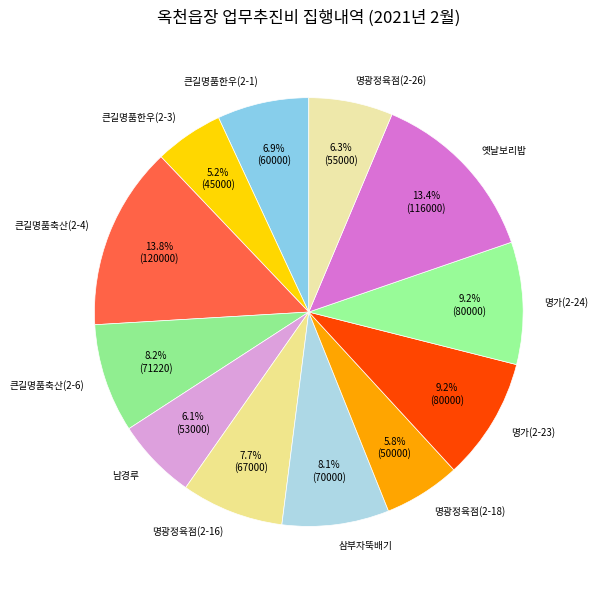

Which has a higher value, 남경루 or 큰길명품축산(2-6)?

큰길명품축산(2-6)